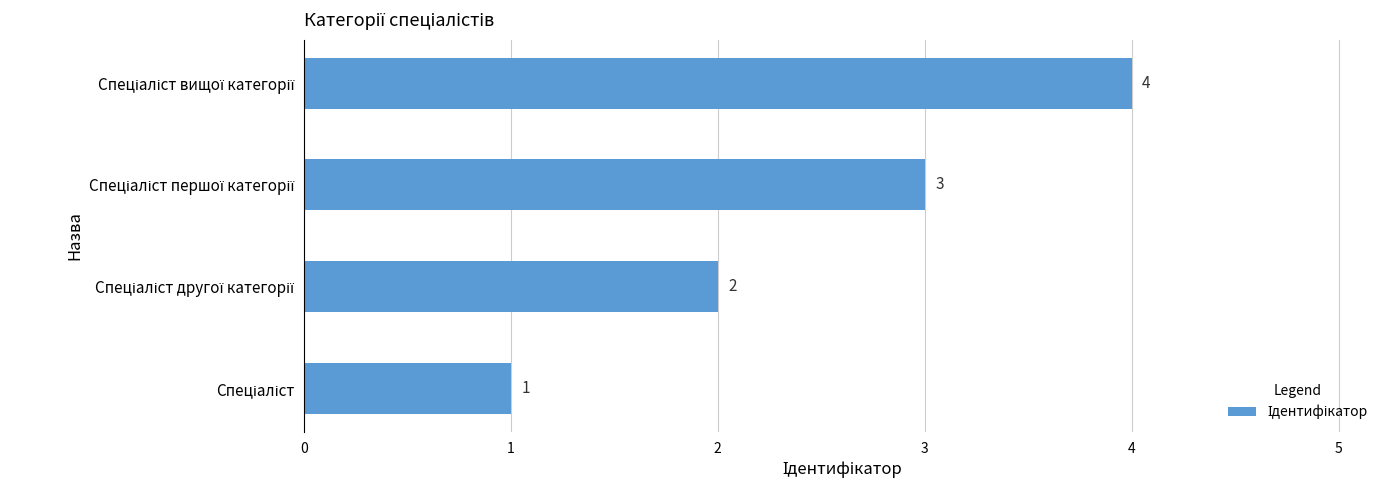

How many values are between 2 and 4?

3